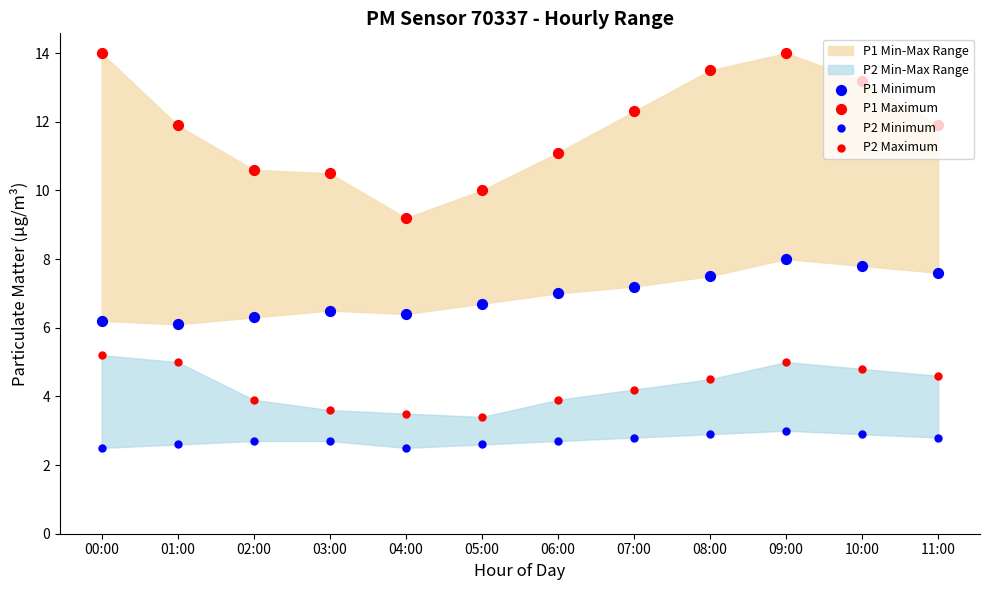

Which series reaches the maximum Y coordinate?

P1 Maximum